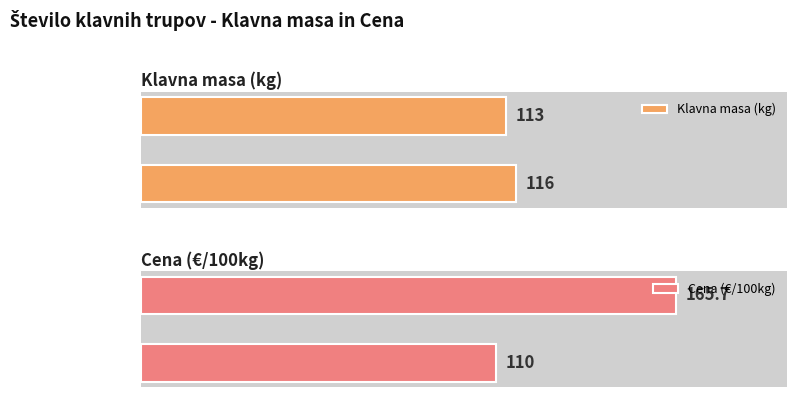

Where is Cena (€/100kg) nearest to the value 137?

2021 (Teden 26)